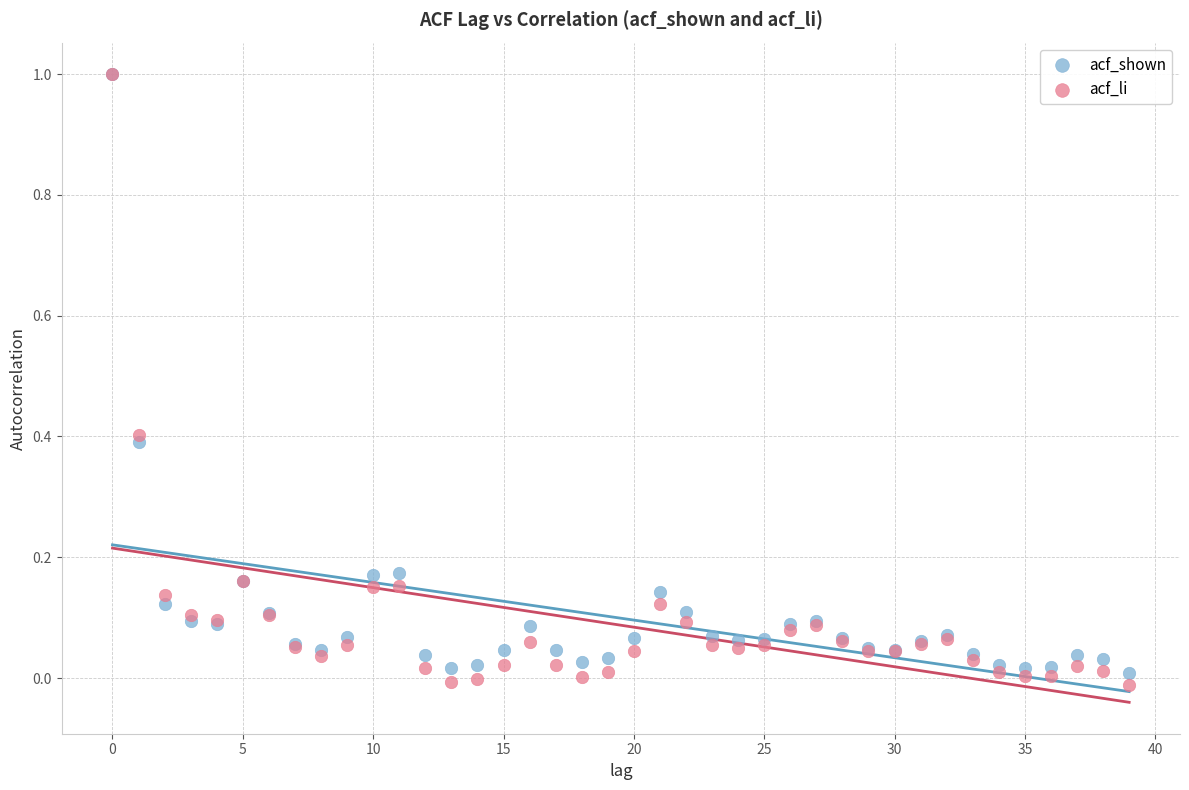

Which series has the largest Y range (max minus min)?

acf_li